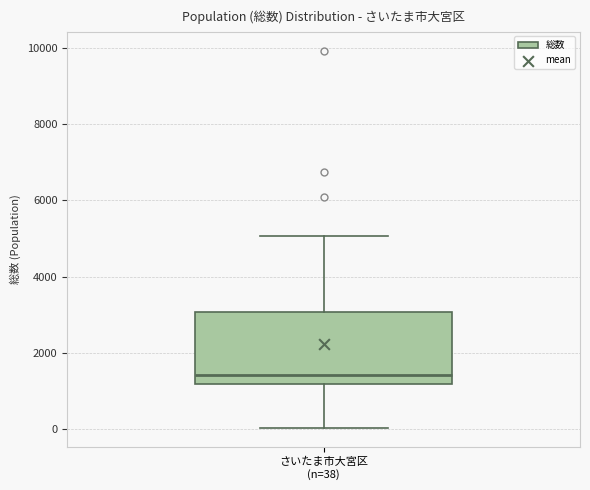

Where is the lower edge of the box for さいたま市大宮区 (n=38) on the y-axis? The values are not printed on the chart, so give them approximately, as read against the axis.

1200